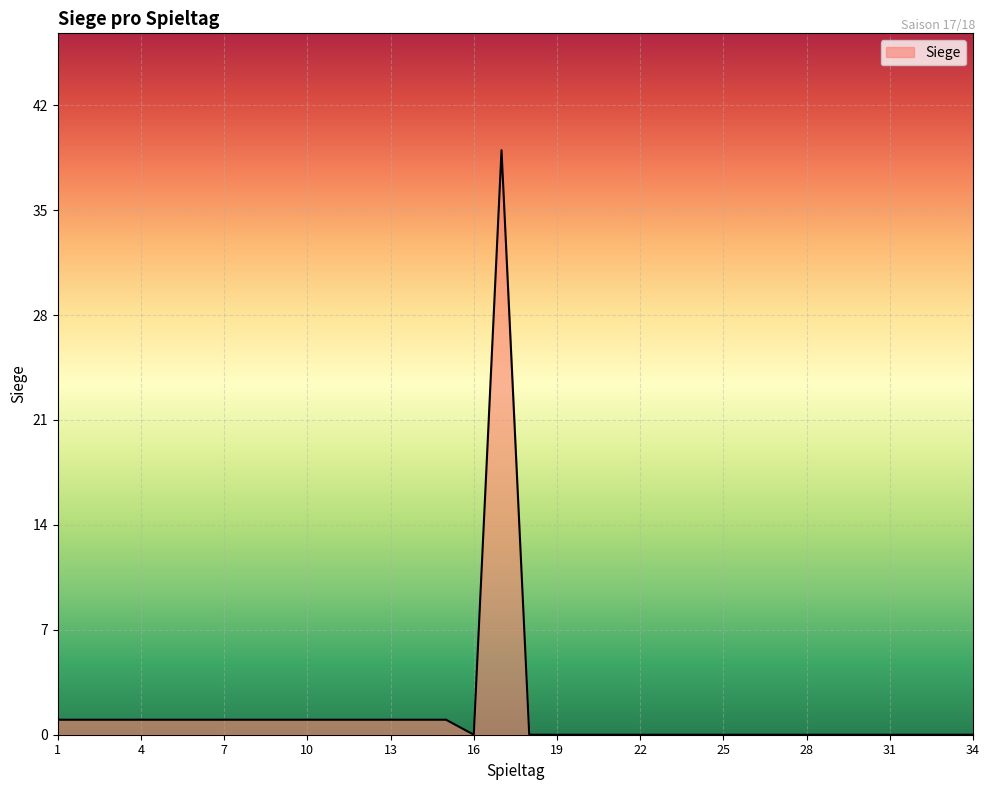

What is the maximum value shown in the chart?

39